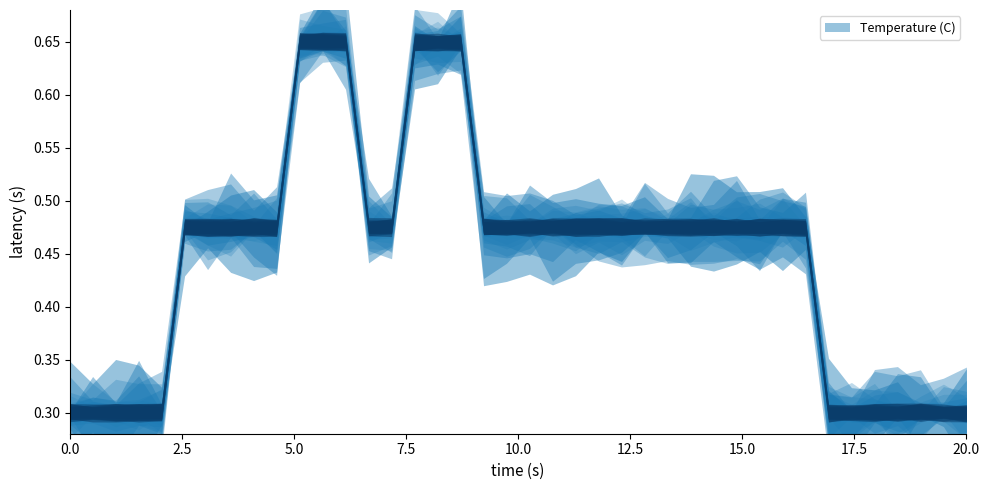

Does the chart have visible grid lines?

No